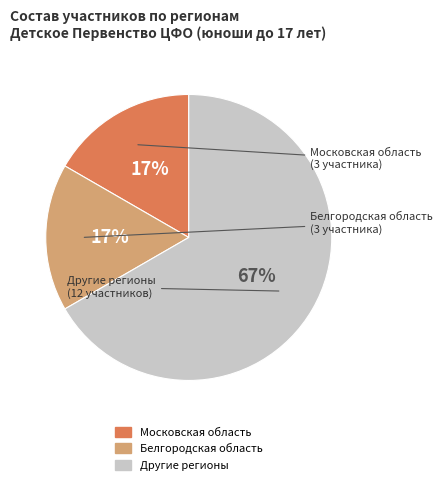

Does any single category account for the majority?

Yes